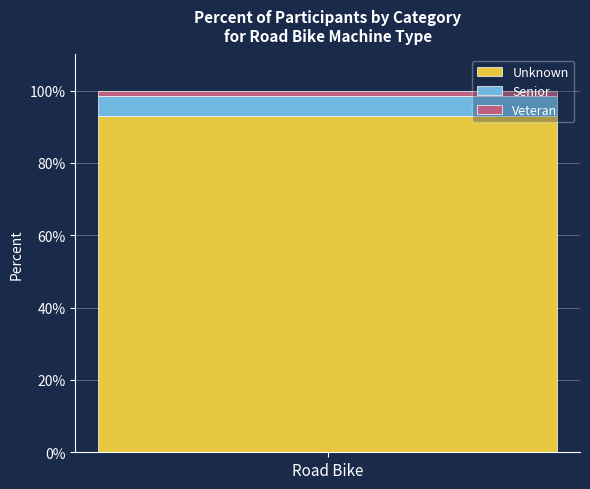

Rank the categories by Unknown value from lowest to highest.

Road Bike